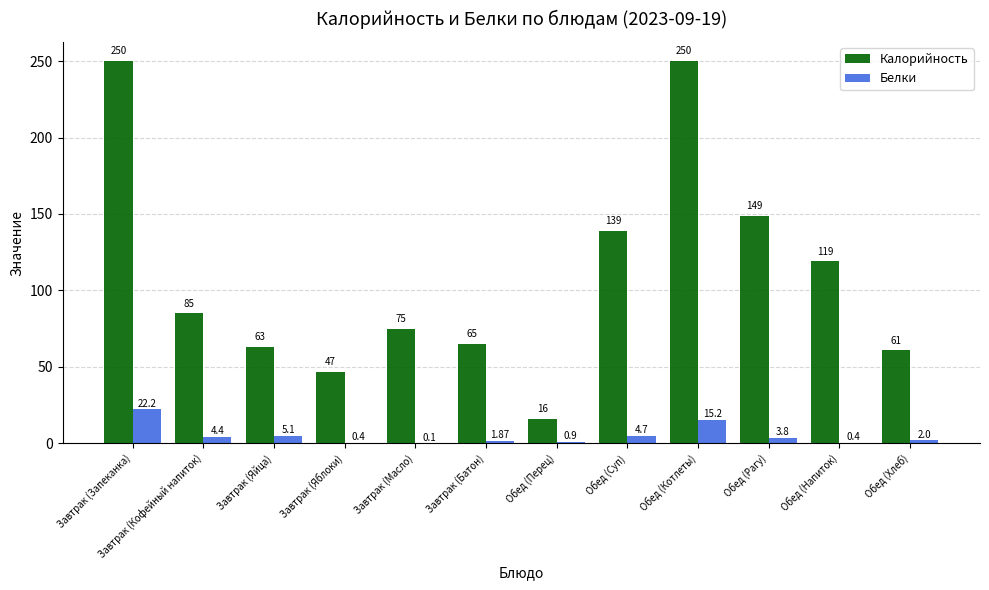

Is the value of Белки at Завтрак (Запеканка) greater than the value of Калорийность at Завтрак (Масло)?

No